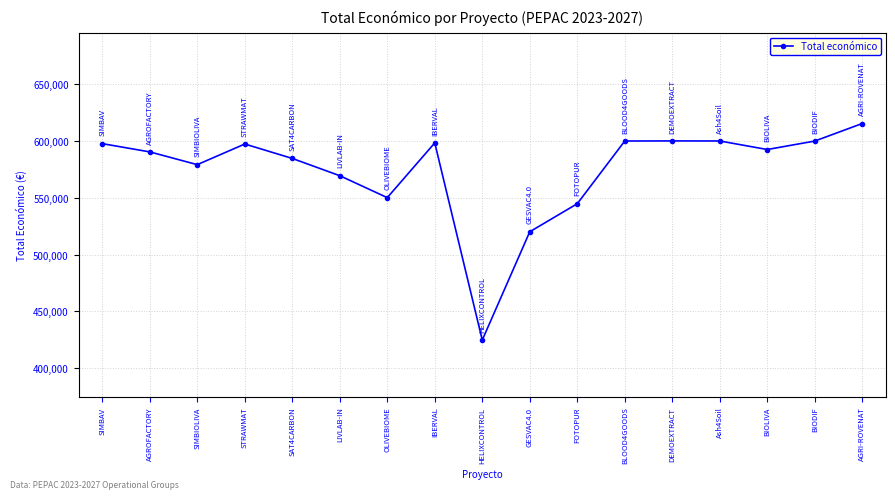

What is the difference between the values at BLOOD4GOODS and BIODIF?

33